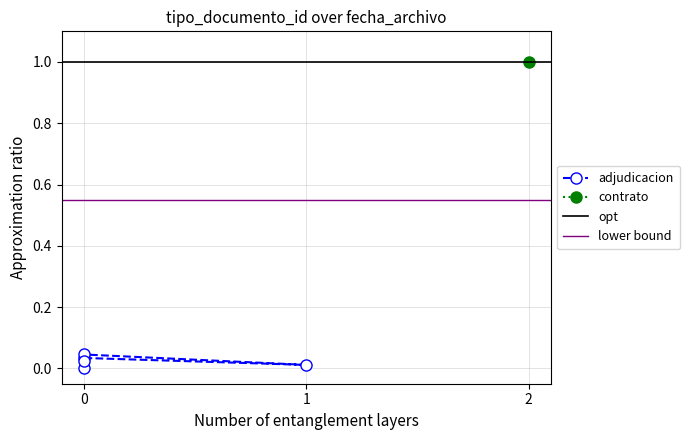

True or false: the data shows 0.0 at 0.

True